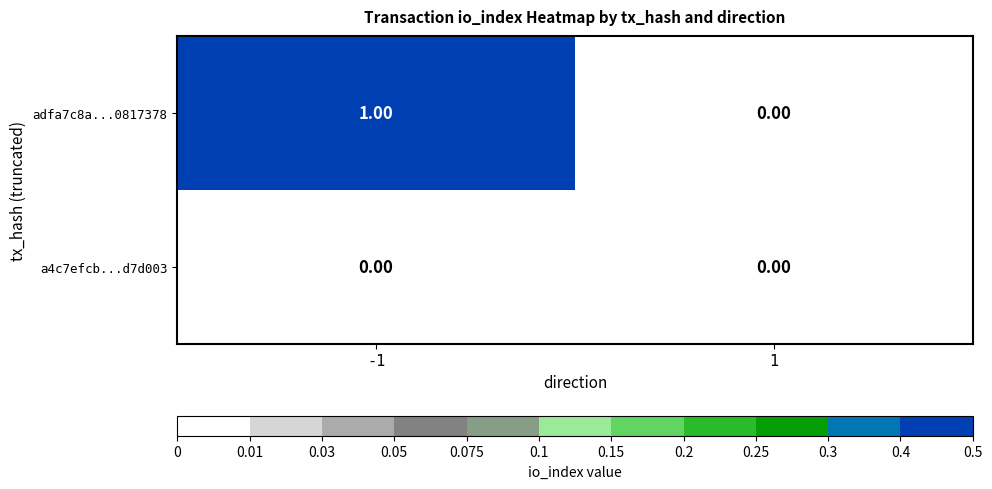

At which category is the sum across all series the highest?

-1